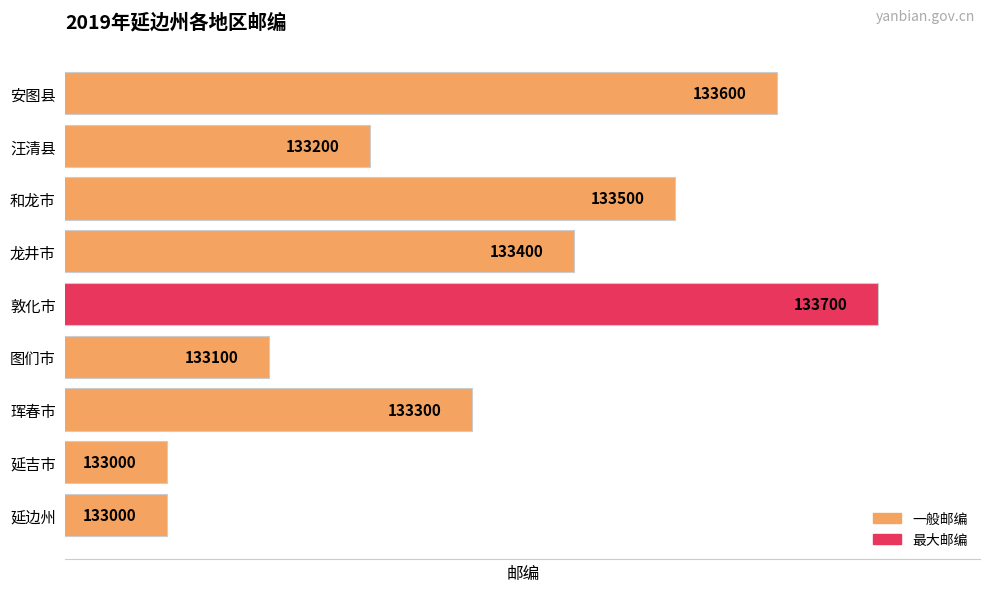

How many values are between 133100 and 133500?

5